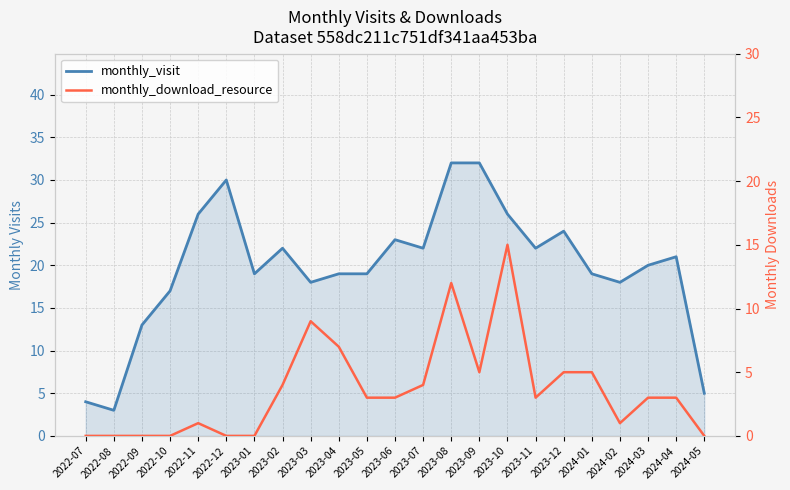

What is the label of the 3rd point from the right?

2024-03